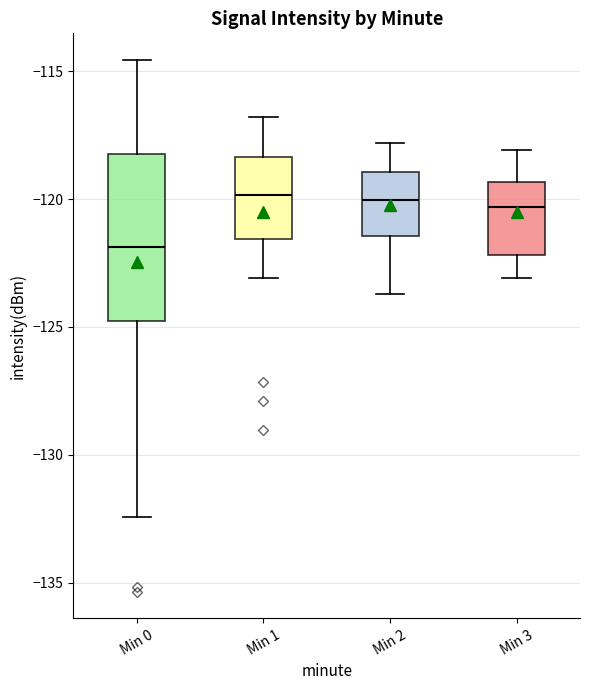

Where is the lower edge of the box for Min 1 on the y-axis? The values are not printed on the chart, so give them approximately, as read against the axis.

-121.5